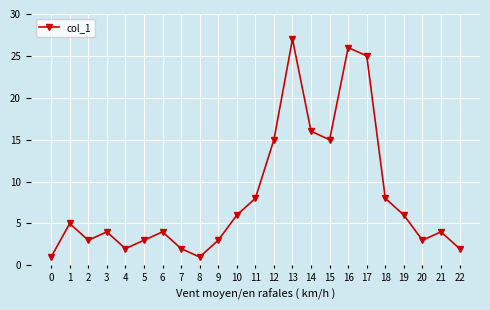

What is the difference between the values at 22 and 11?

6